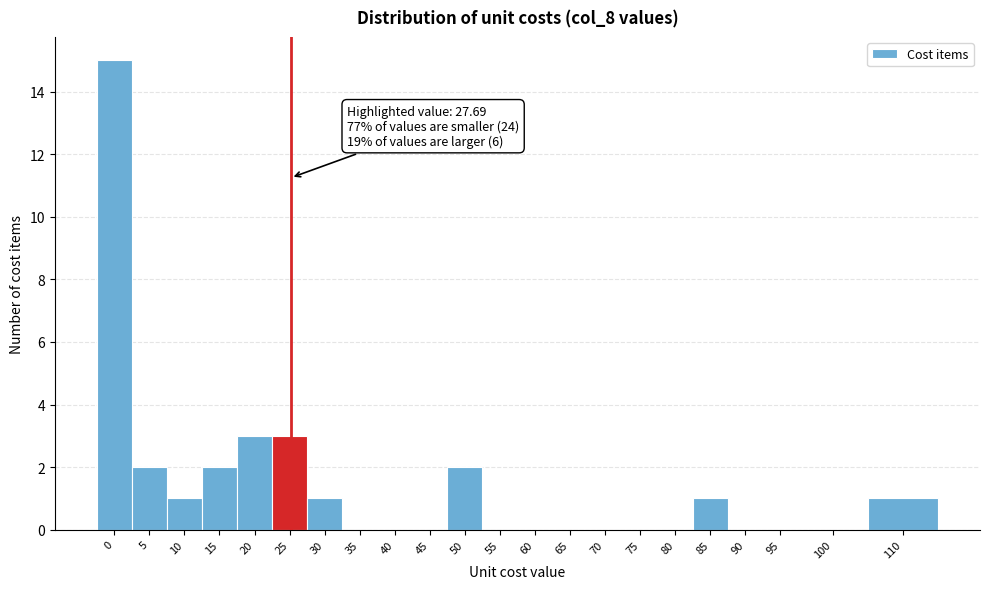

Reading left to right, extract all data points from this chart.

0=15	5=2	10=1	15=2	20=3	25=3	30=1	35=0	40=0	45=0	50=2	55=0	60=0	65=0	70=0	75=0	80=0	85=1	90=0	95=0	100=0	110=1